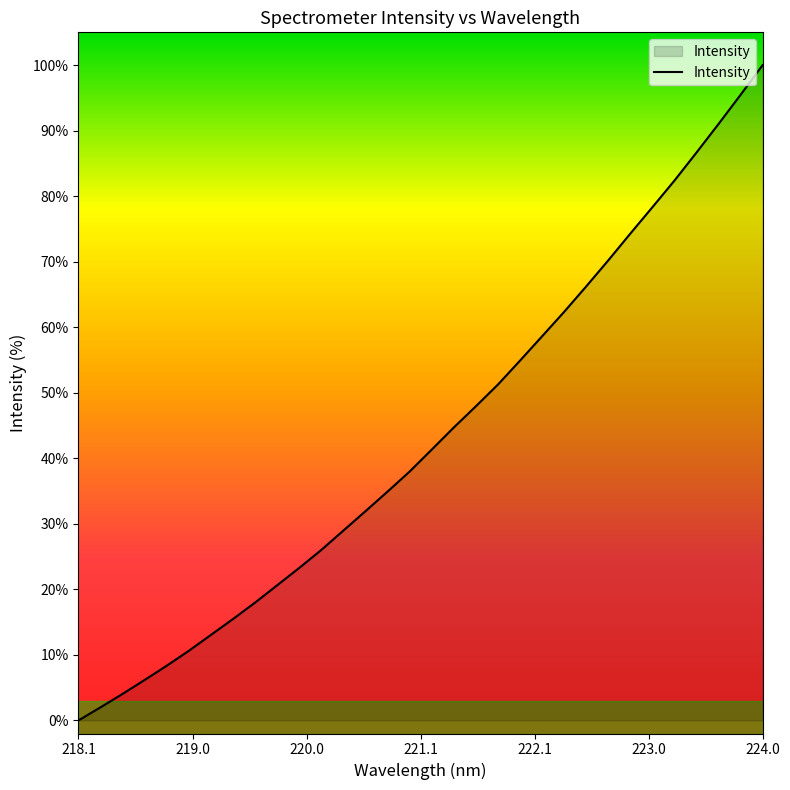

Reading left to right, what are all the values shown in this chart?

0.0	2.0	4.1	6.2	8.3	10.6	13.0	15.5	18.0	20.6	23.3	26.0	29.0	31.9	34.9	38.0	41.3	44.7	47.9	51.2	54.9	58.6	62.3	66.2	70.2	74.3	78.3	82.4	86.6	91.0	95.5	100.0